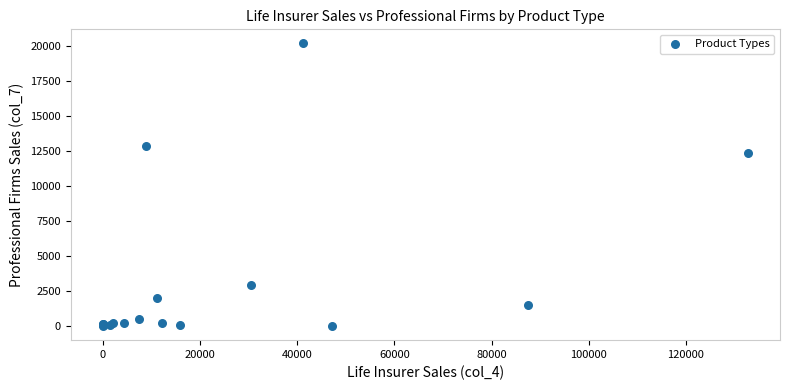

What Y value in the scatter plot is closest to 10104?

12392